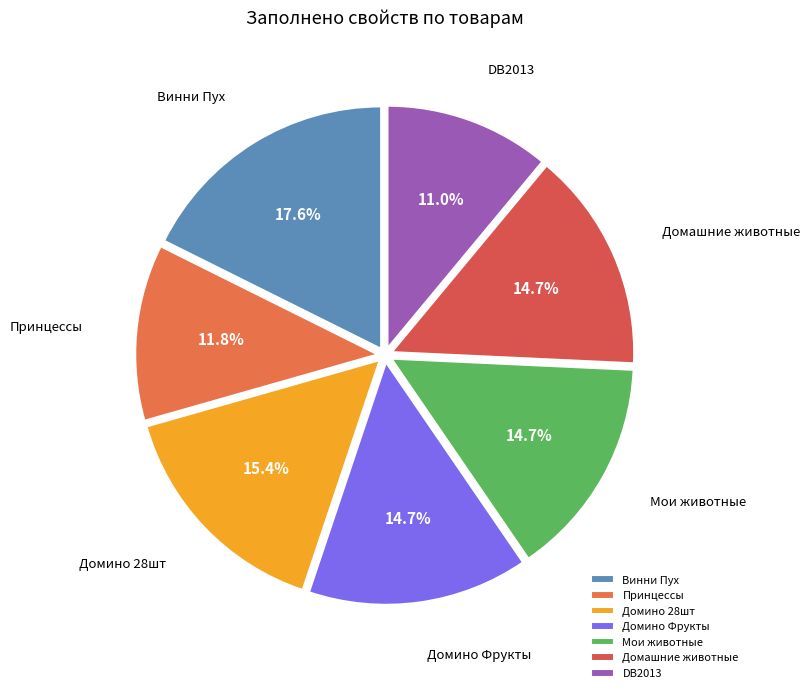

What is the ratio of the value at Мои животные to the value at Домино Фрукты?

1.0